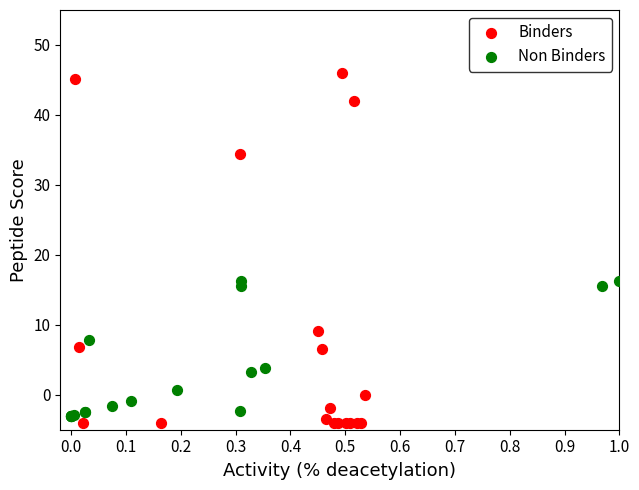

Which series reaches the maximum Y coordinate?

Binders